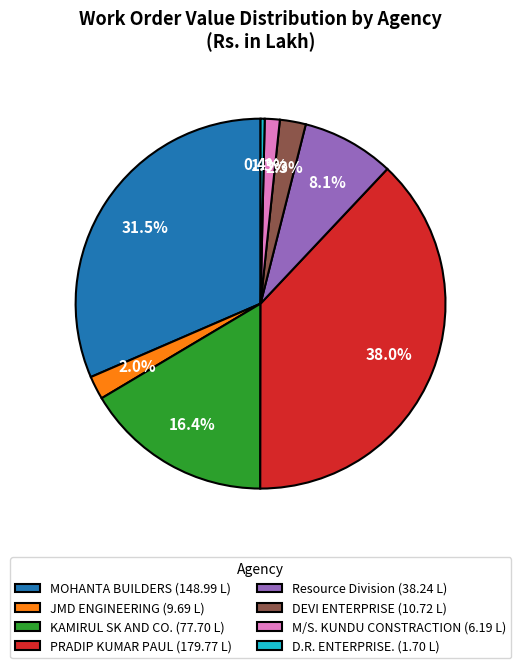

What is the largest slice in the pie chart?

PRADIP KUMAR PAUL (179.77 L)